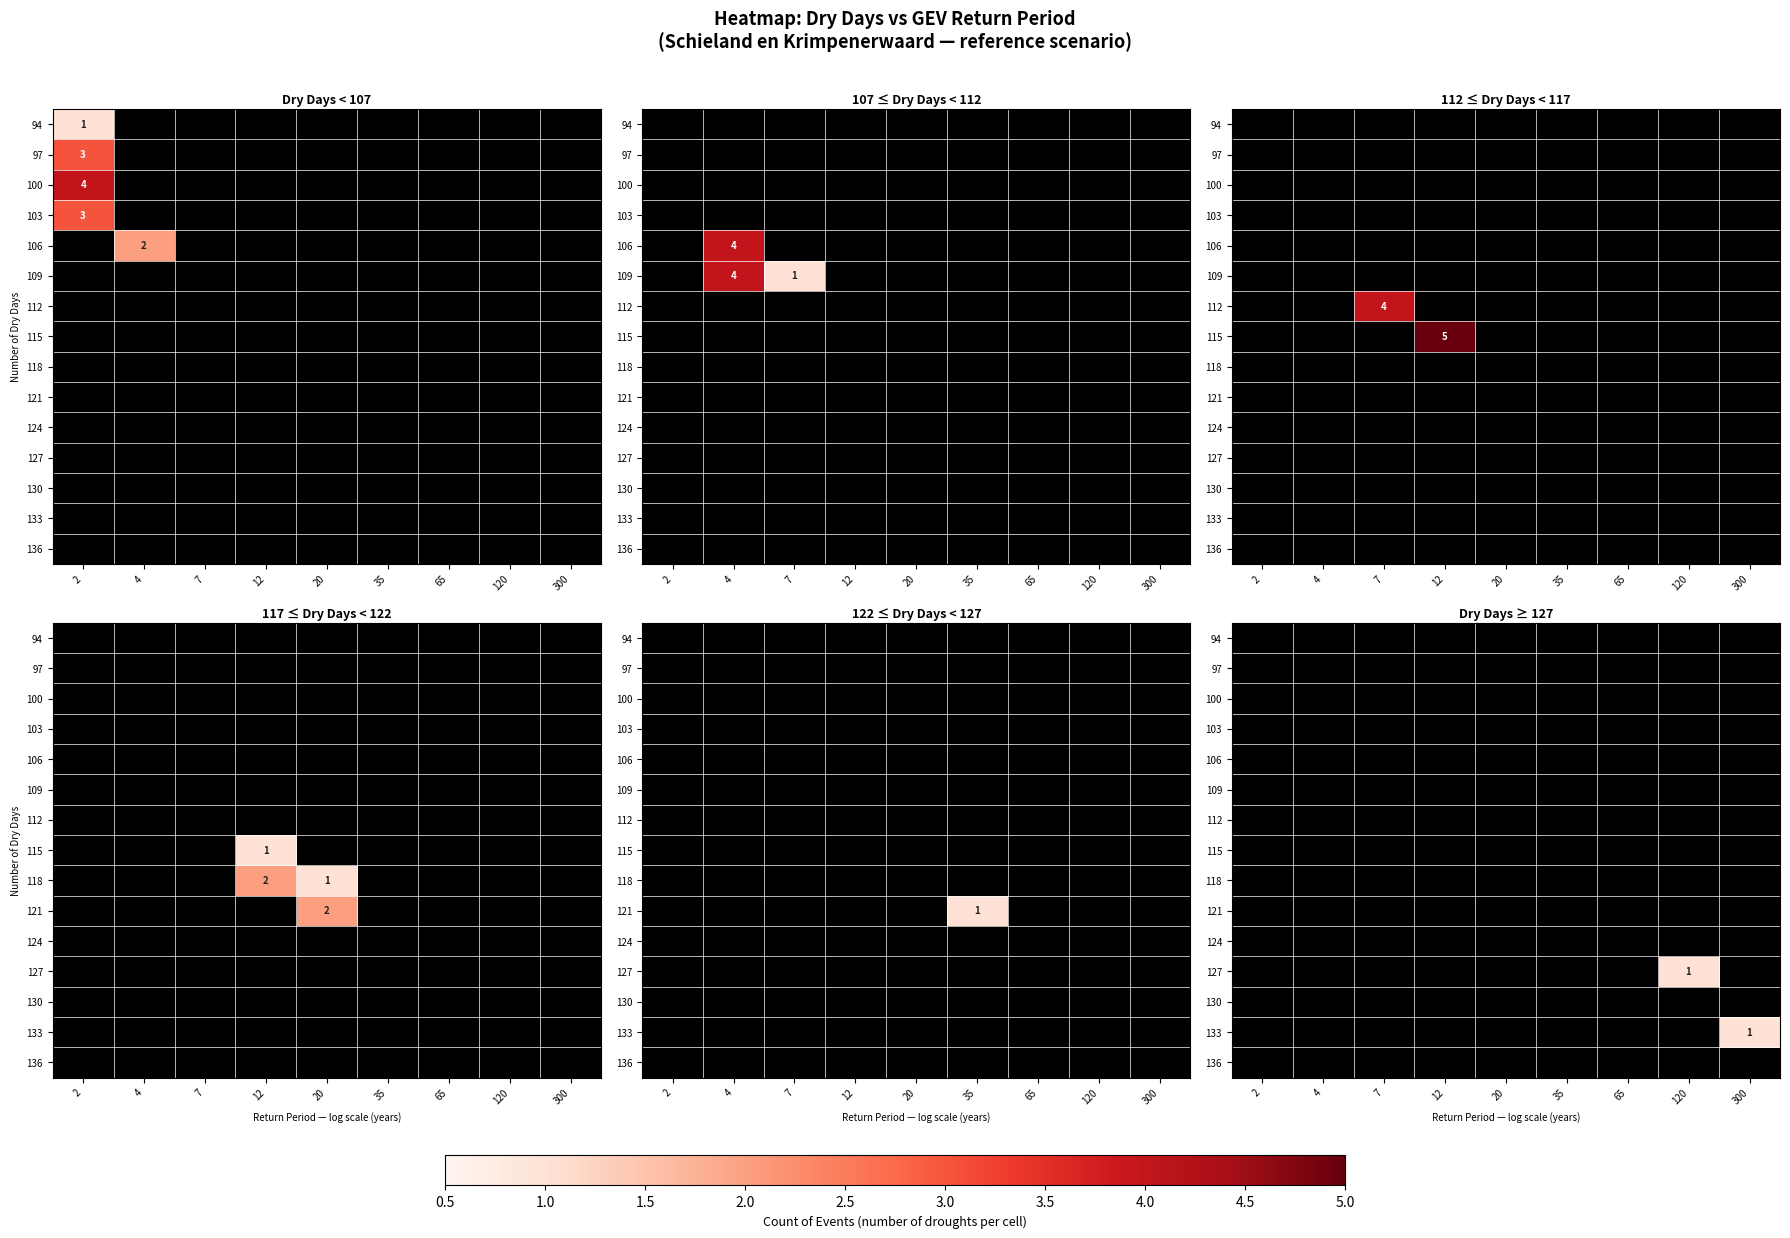

At 300, list the series in order from largest to smallest.

133, 94, 97, 100, 103, 106, 109, 112, 115, 118, 121, 124, 127, 130, 136